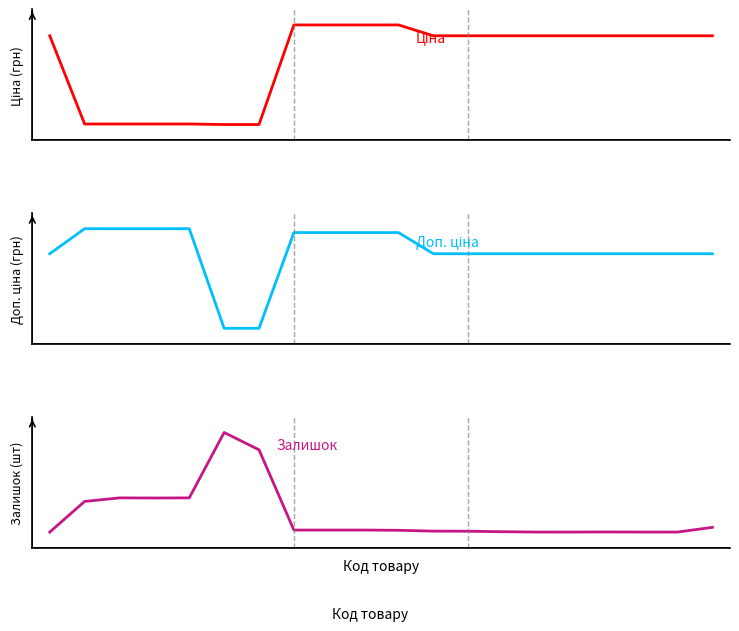

What is the difference between the second highest and second lowest values in the Ціна series?

11131.1